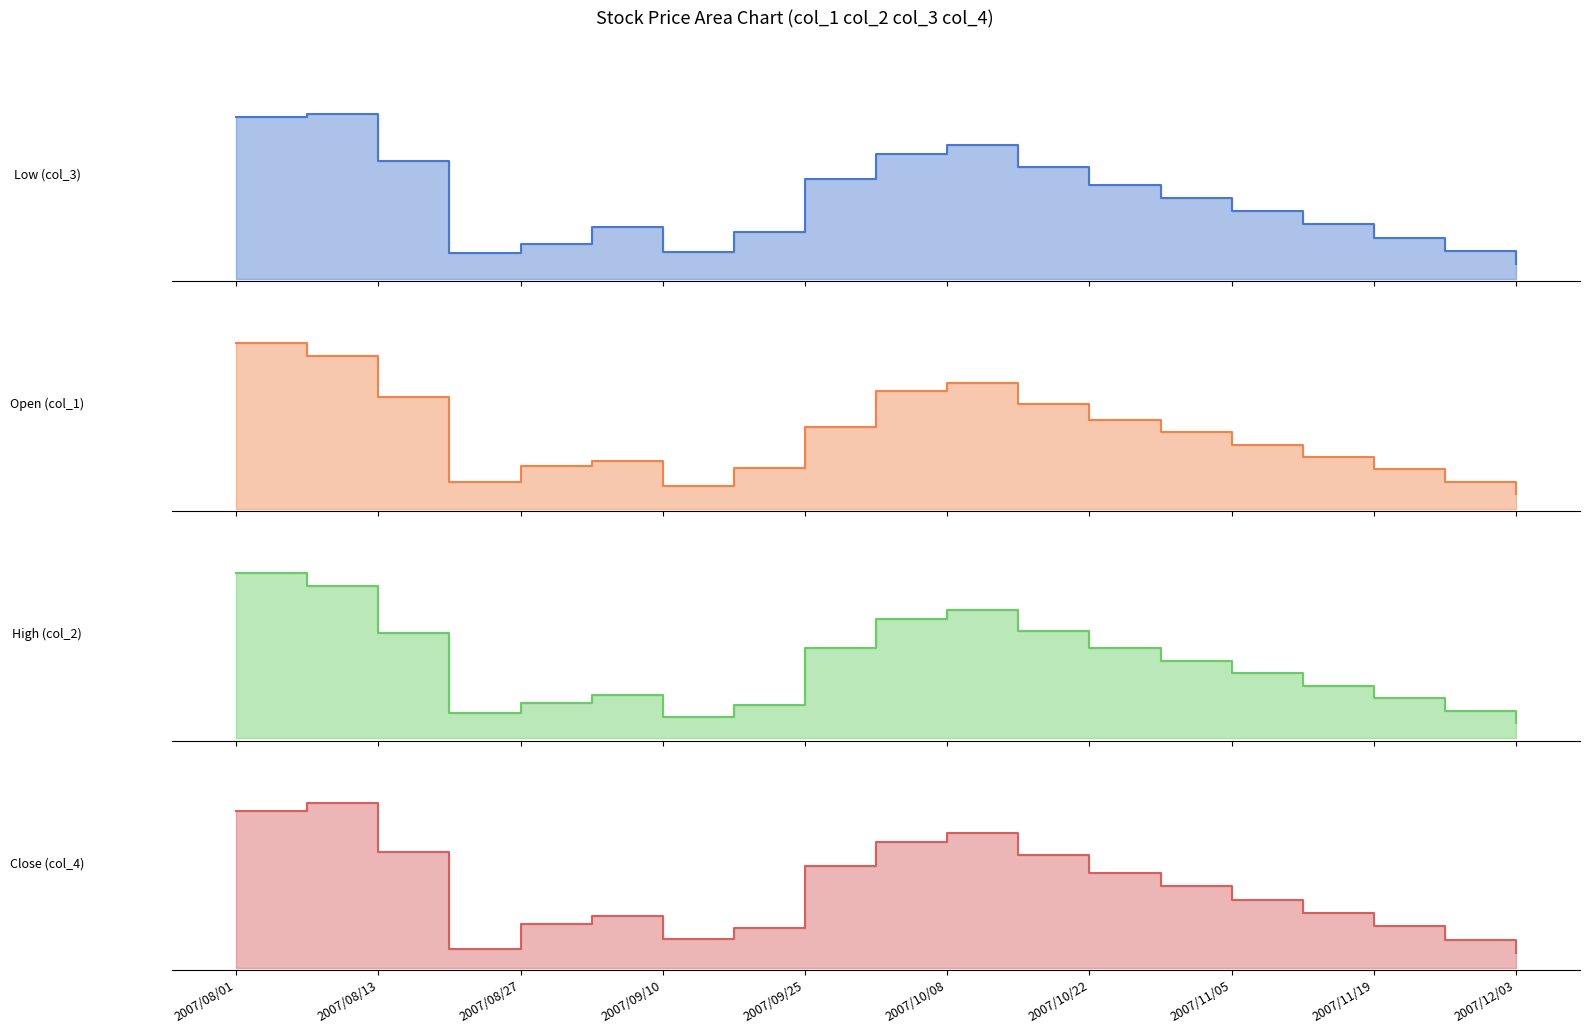

Read the Low (col_3) value at 2007/08/27, to the nearest 50.

28750